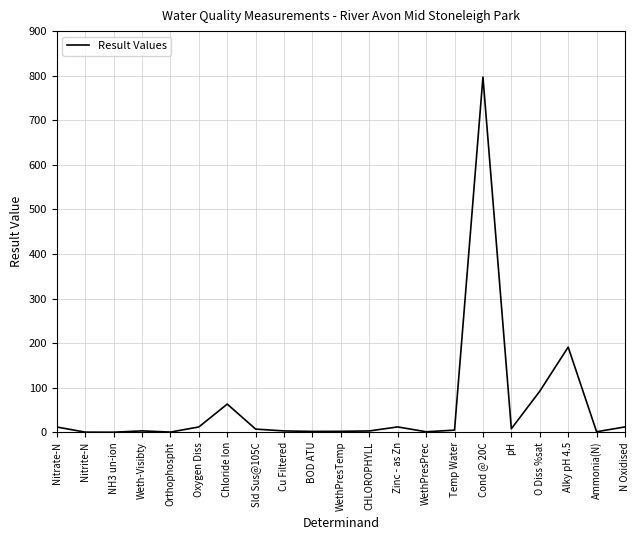

What is the greatest value displayed?

797.0